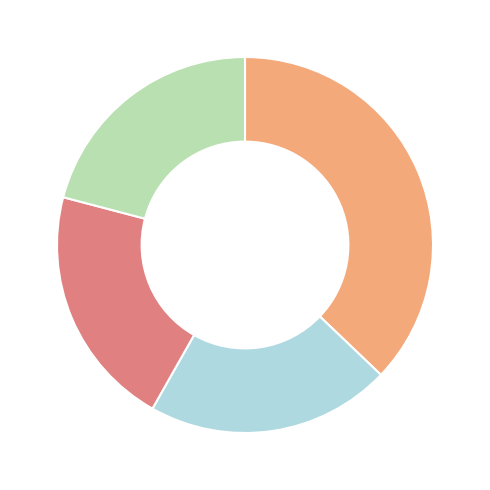

Does any single category account for the majority?

No